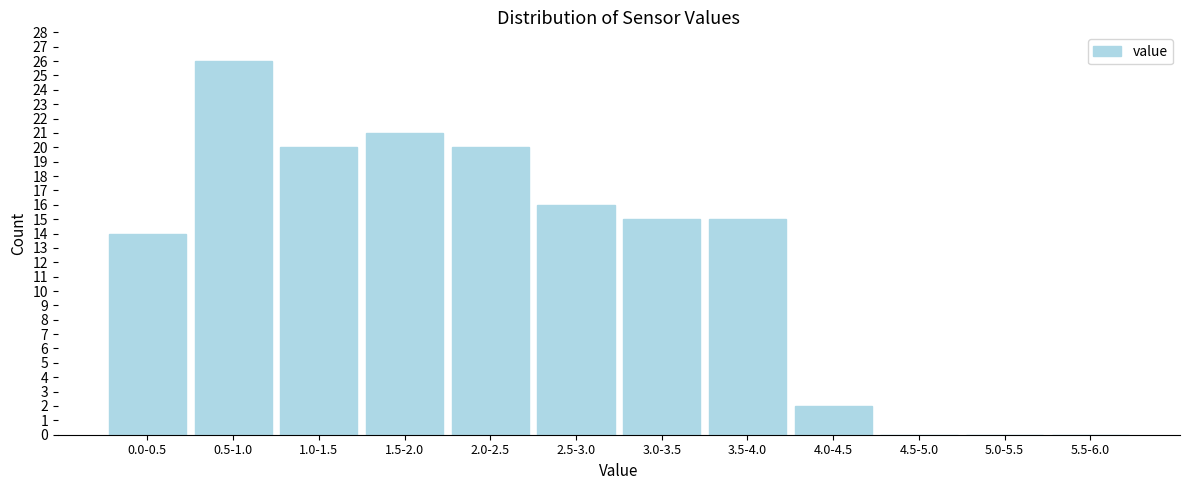

Reading left to right, list all the values displayed in this chart.

0.0-0.5=14	0.5-1.0=26	1.0-1.5=20	1.5-2.0=21	2.0-2.5=20	2.5-3.0=16	3.0-3.5=15	3.5-4.0=15	4.0-4.5=2	4.5-5.0=0	5.0-5.5=0	5.5-6.0=0